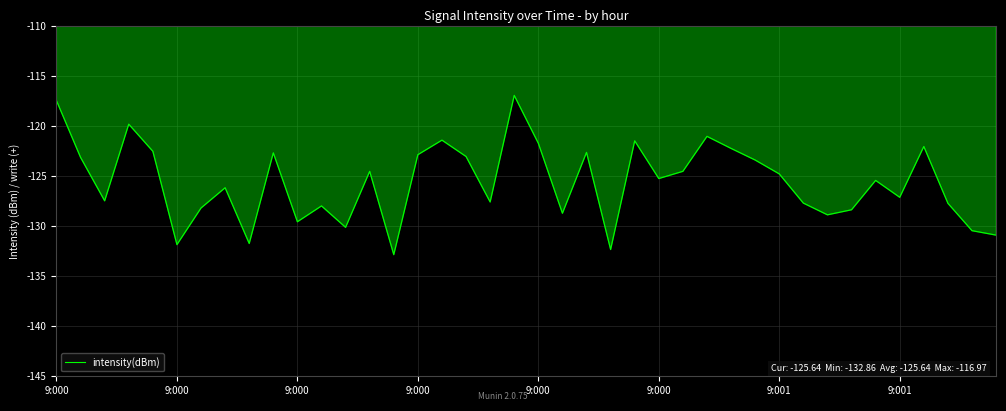

What is the difference between the maximum and minimum values?

15.9